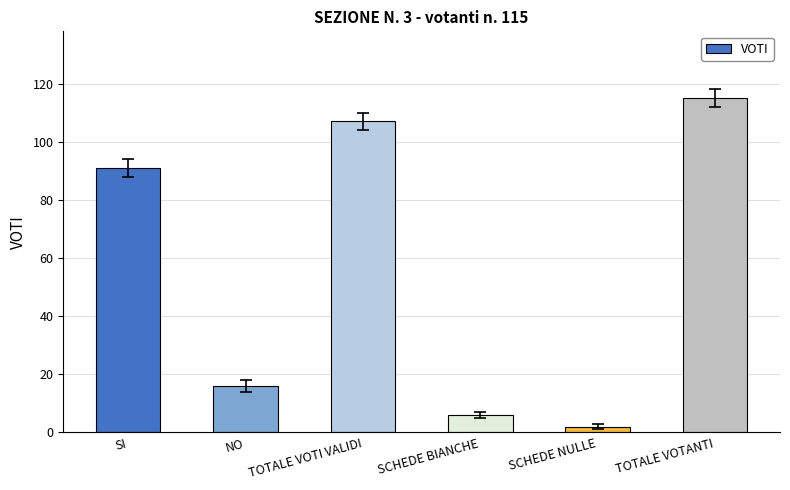

What position from the right is TOTALE VOTANTI?

1